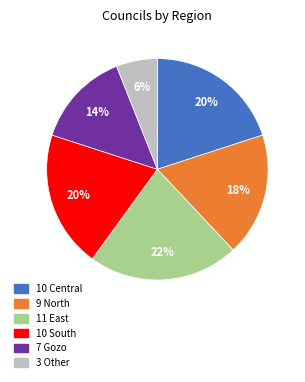

To the nearest percent, what is the average slice percentage?

17%